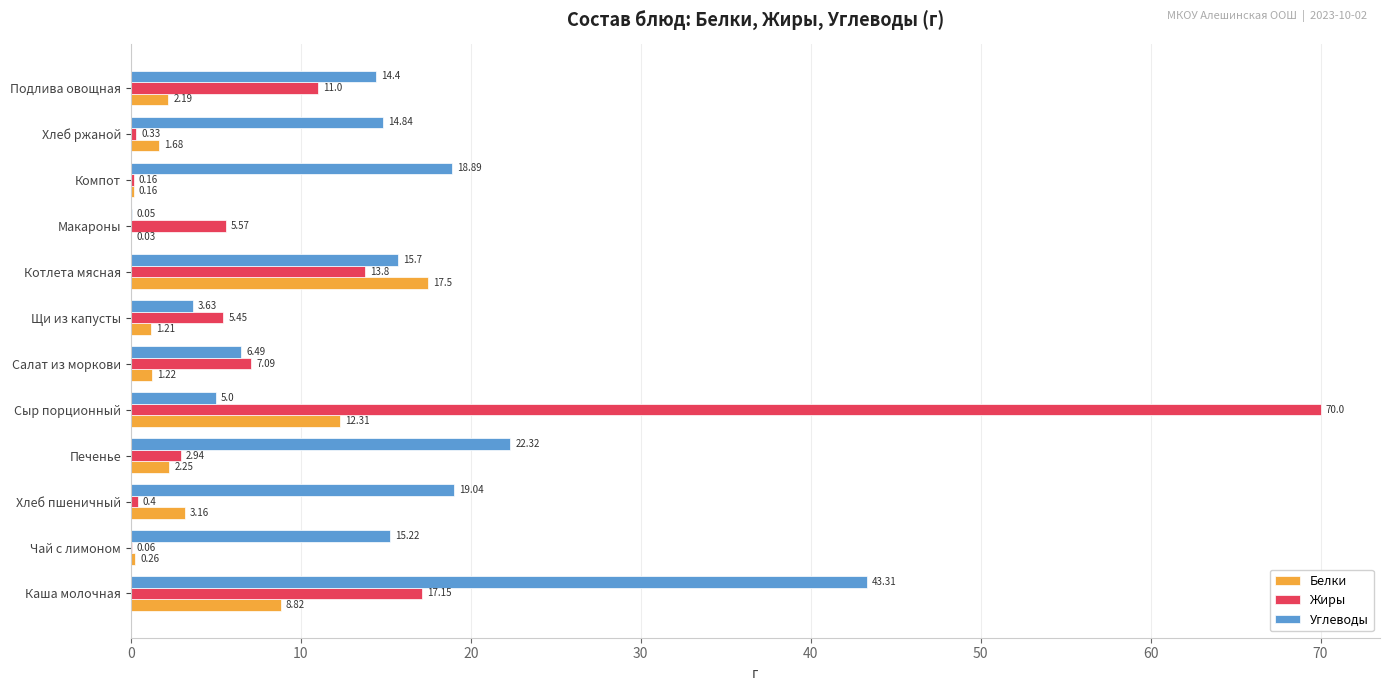

Between Компот and Хлеб ржаной, which series saw the biggest shift?

Углеводы